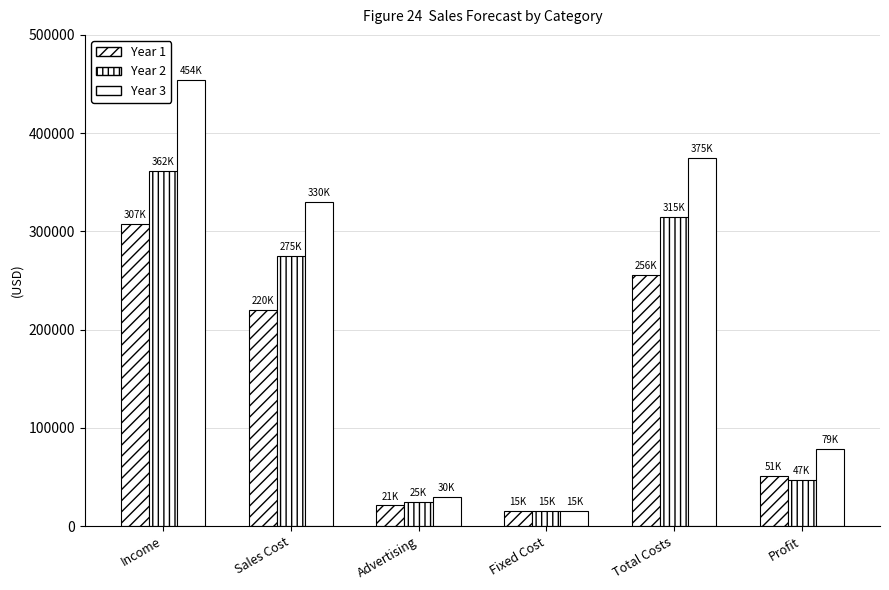

What is the smallest value displayed?

15000